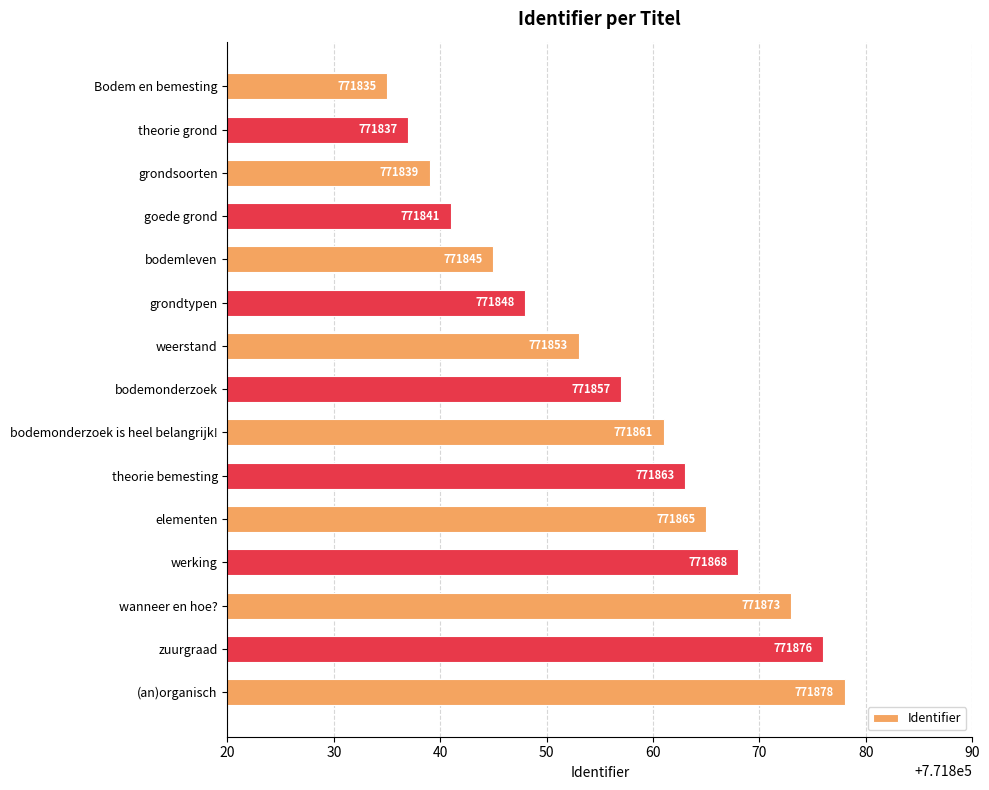

What is the label of the 8th bar from the bottom?

bodemonderzoek